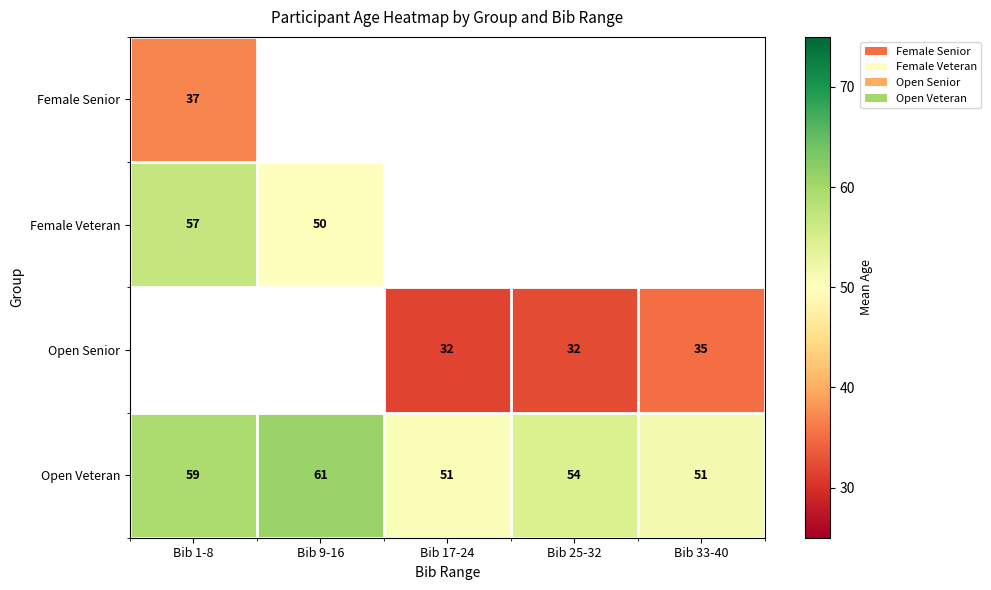

True or false: Open Veteran has a value of 90.5 at Bib 1-8.

False